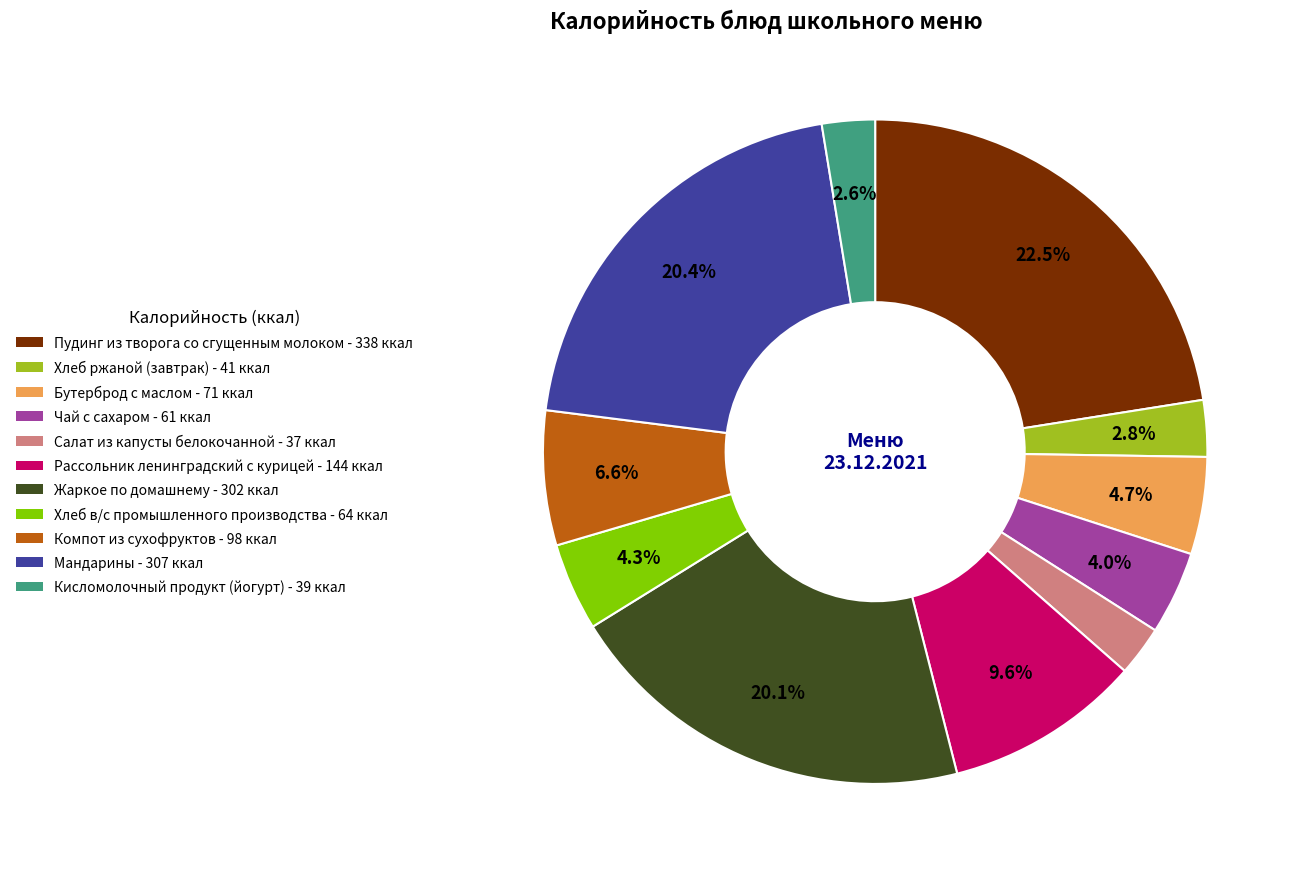

To the nearest percent, what is the combined percentage of Пудинг из творога со сгущенным молоком and Бутерброд с маслом?

27%